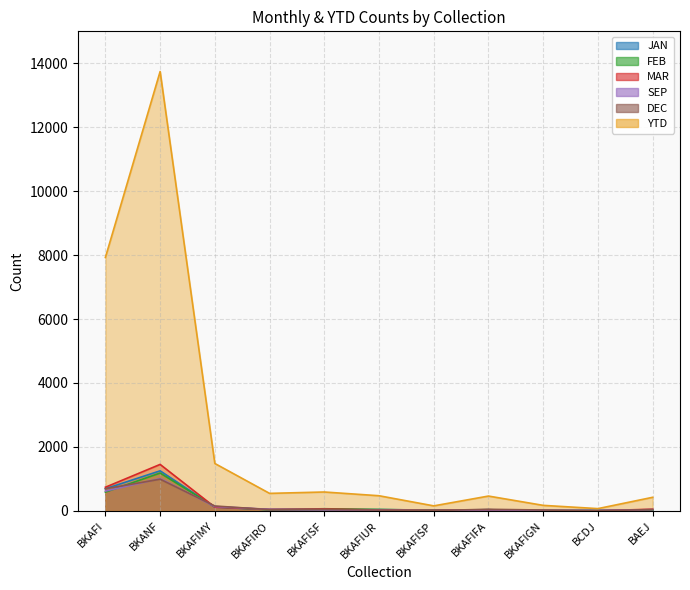

Where is the first local minimum for SEP?

BKAFISP